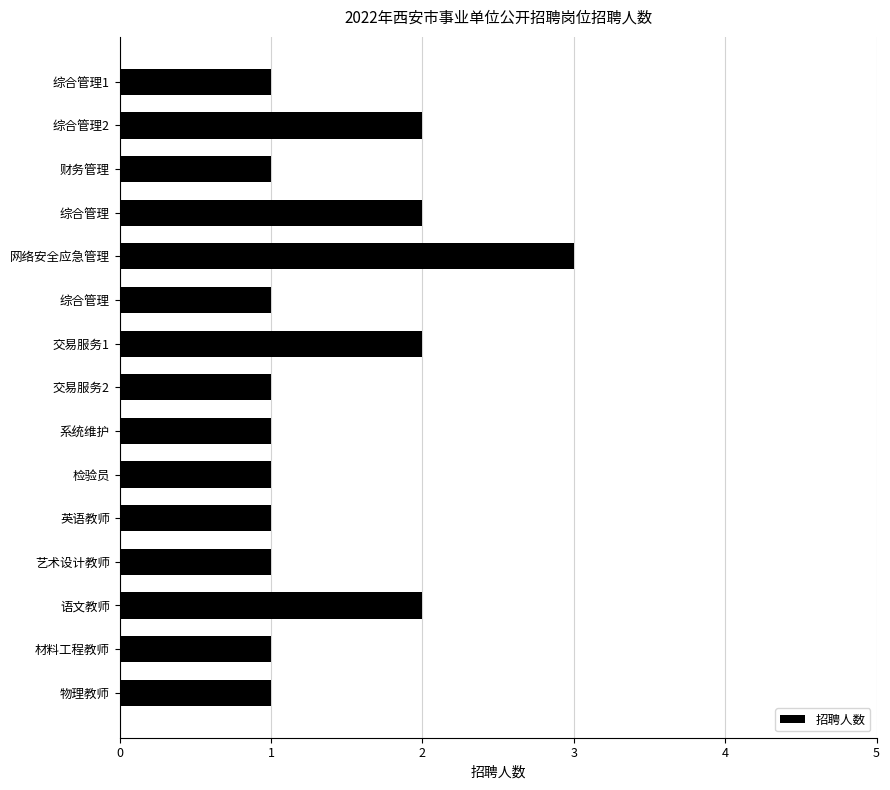

Are the bars horizontal?

Yes